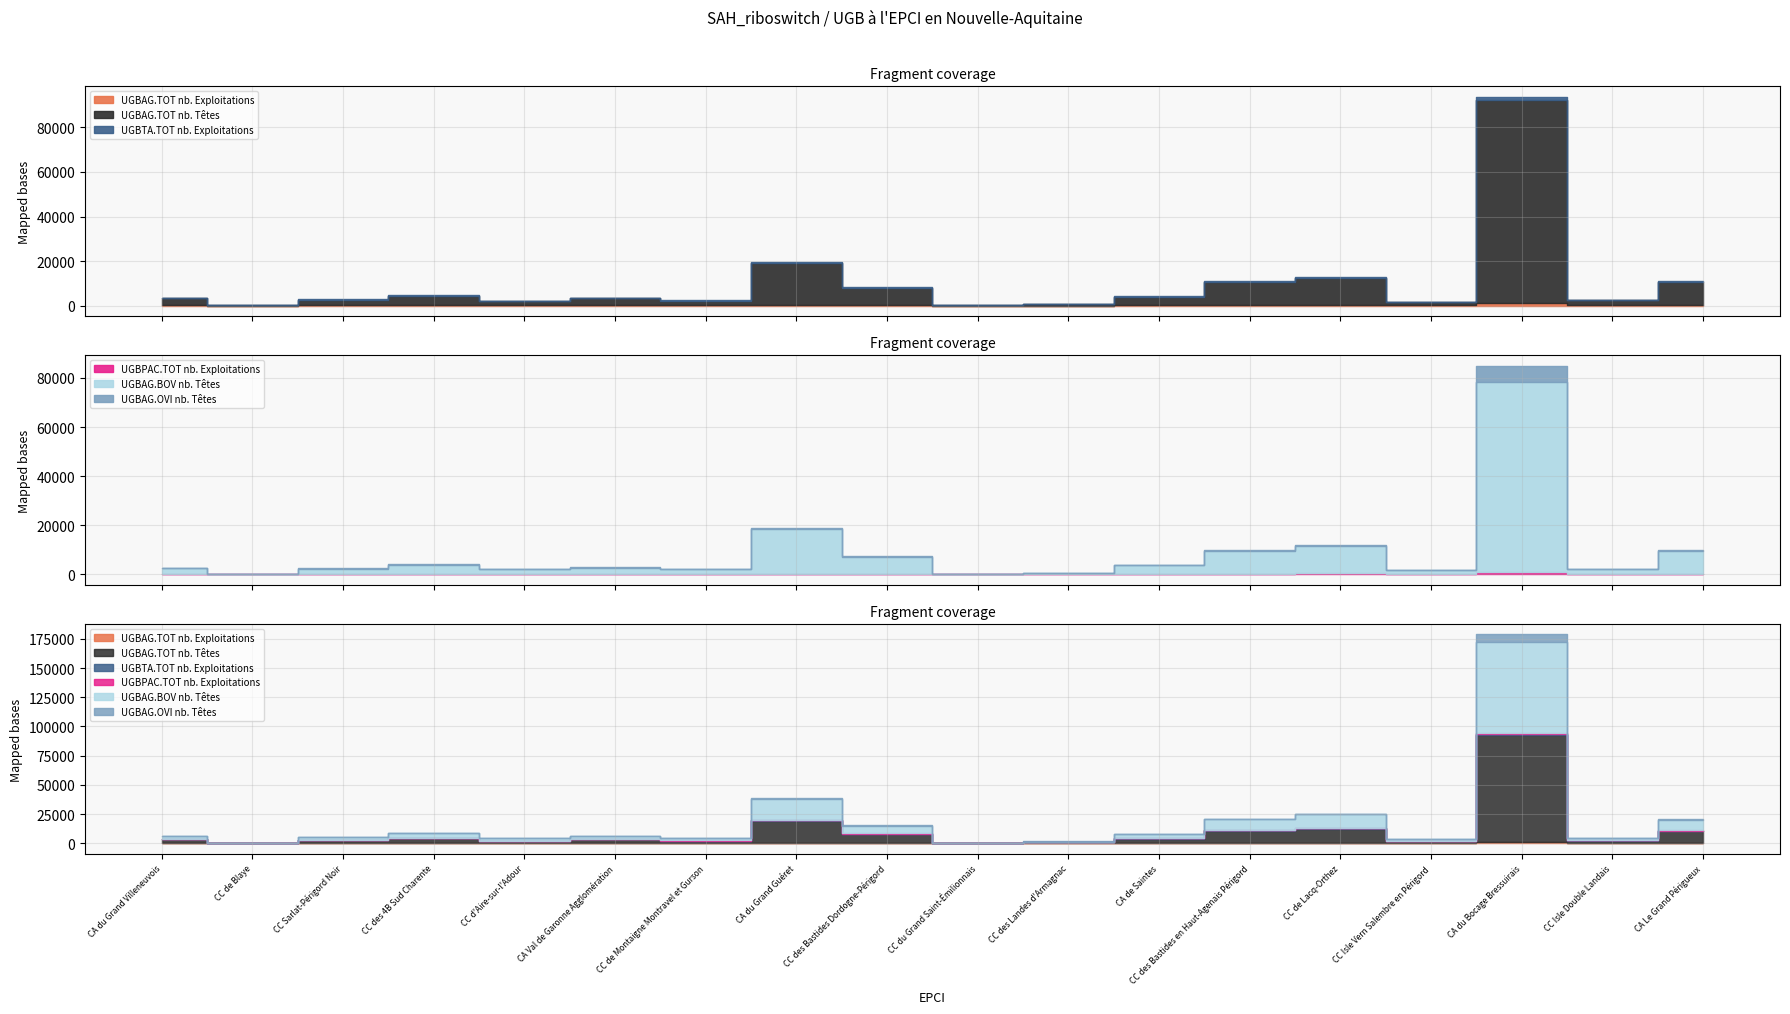

At which label does UGBAG.BOV nb. Têtes first exceed 2687?

CC des 4B Sud Charente